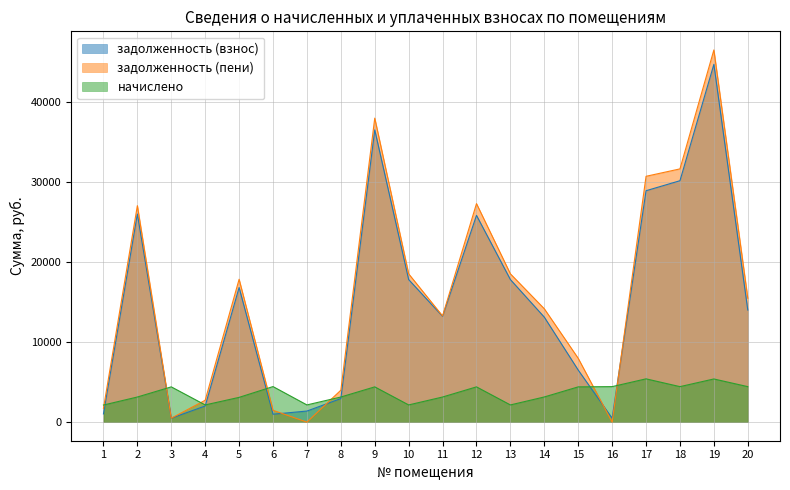

Reading left to right, list all the values displayed in this chart.

задолженность (взнос): 1=1022.8	2=25964.4	3=488.8	4=2011.5	5=16795.1	6=985.6	7=1380.9	8=2936.2	9=36465.6	10=17787.1	11=13203.0	12=25799.9	13=17787.1	14=13097.0	15=6492.9	16=492.0	17=28875.0	18=30123.5	19=44646.7	20=13980.7
задолженность (пени): 1=1713.6	2=27008.4	3=488.8	4=2726.7	5=17824.7	6=1478.4	7=0.0	8=3980.2	9=37932.0	10=18502.3	11=13247.0	12=27266.3	13=18502.3	14=14143.4	15=7959.3	16=0.0	17=30675.0	18=31599.5	19=46441.9	20=15456.7
начислено: 1=2131.2	2=3132.0	3=4399.2	4=2145.6	5=3088.8	6=4435.2	7=2145.6	8=3132.0	9=4399.2	10=2145.6	11=3132.0	12=4399.2	13=2145.6	14=3139.2	15=4399.2	16=4428.0	17=5400.0	18=4428.0	19=5385.6	20=4428.0